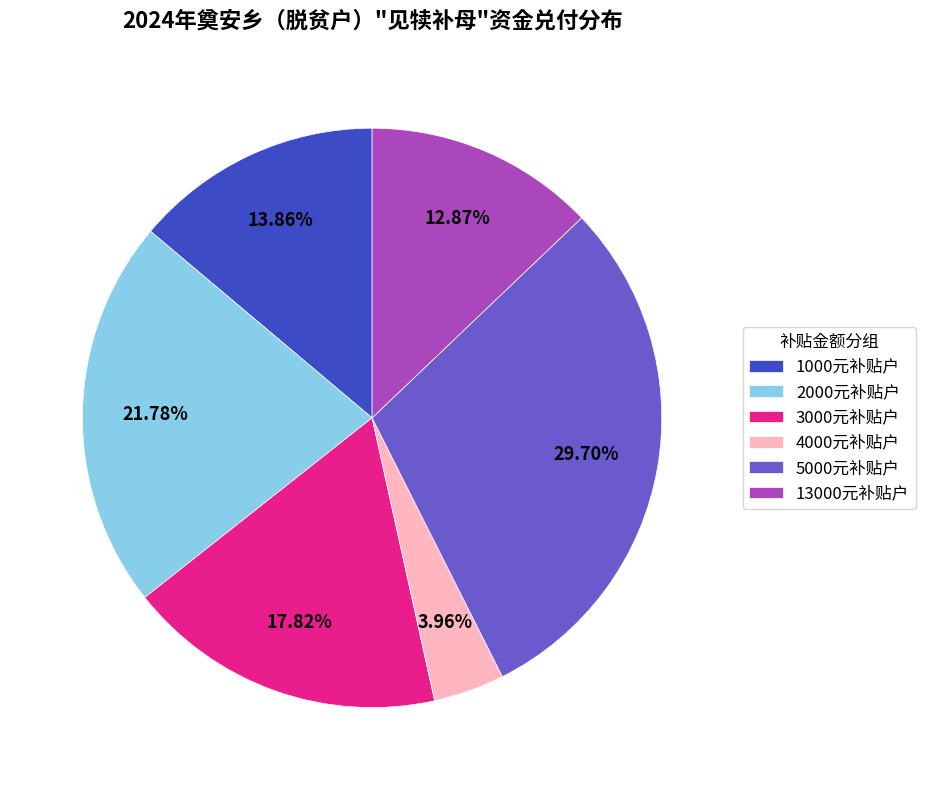

Count the number of slices in the pie.

6